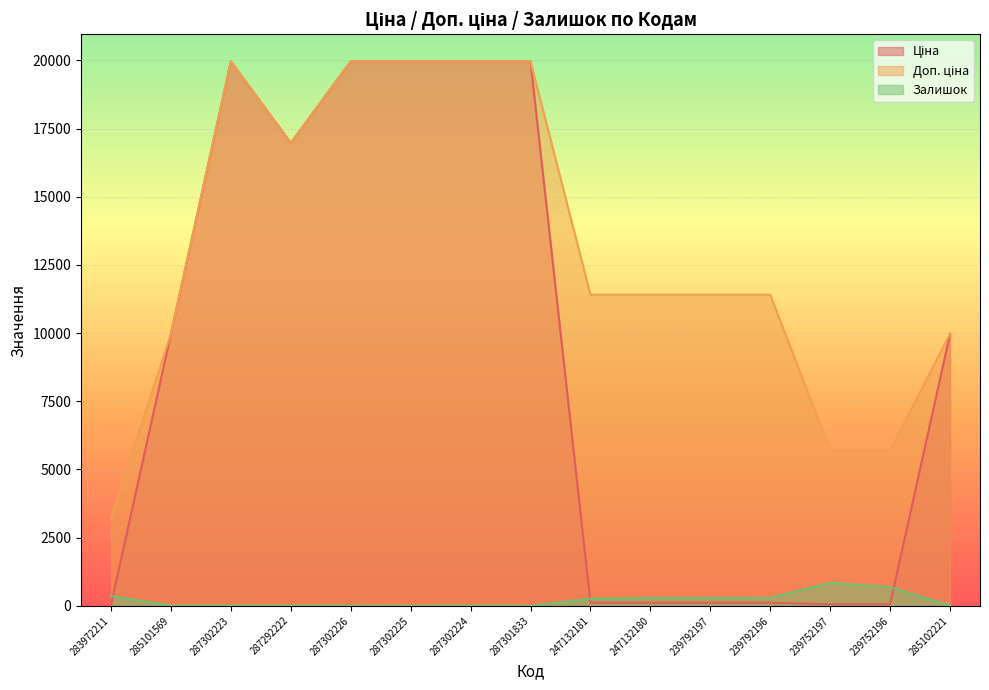

What is the greatest value displayed?

19964.2